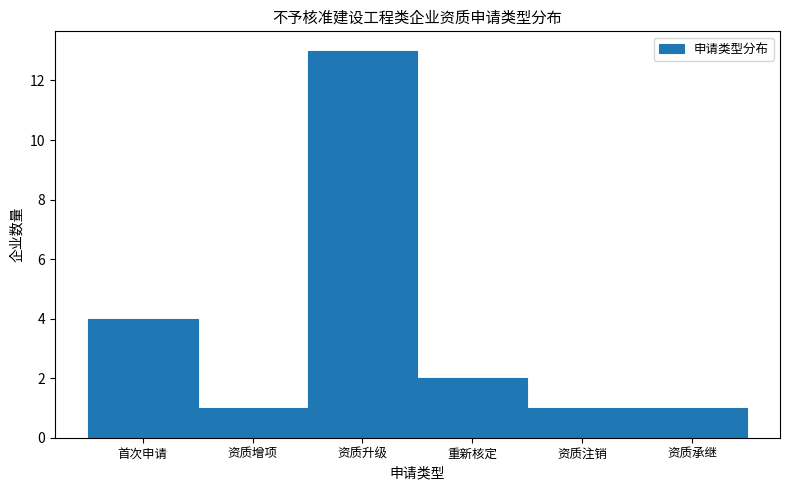

Reading left to right, what are all the values shown in this chart?

首次申请=4	资质增项=1	资质升级=13	重新核定=2	资质注销=1	资质承继=1